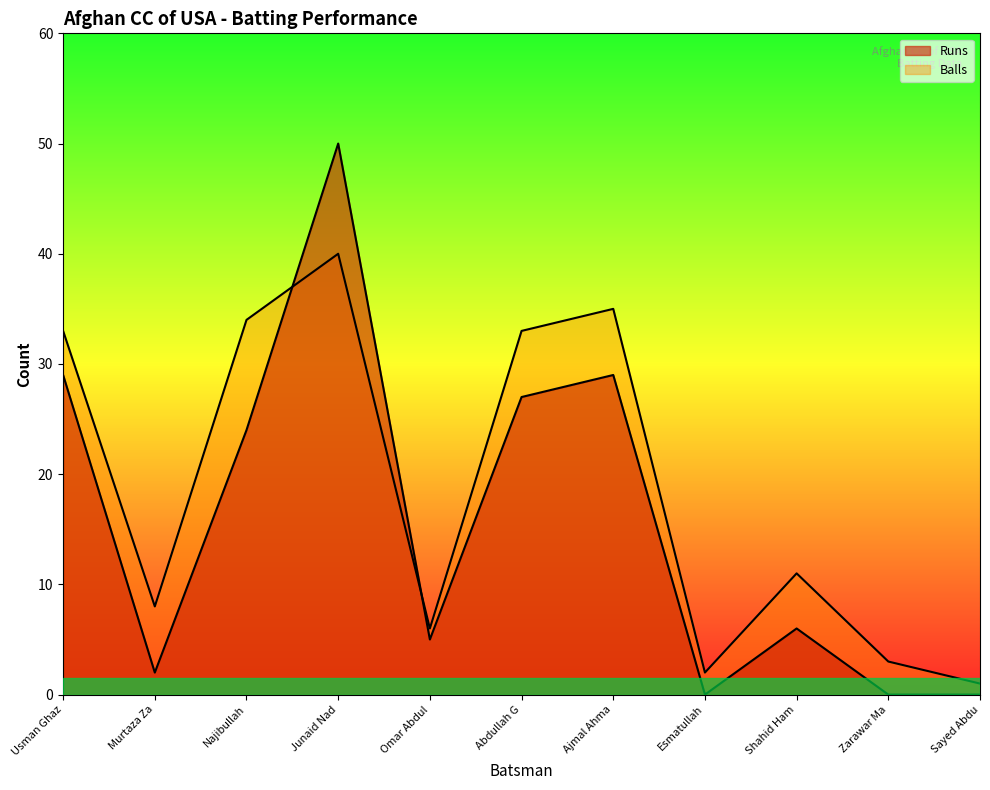

How many data points in Runs are above 6?

5